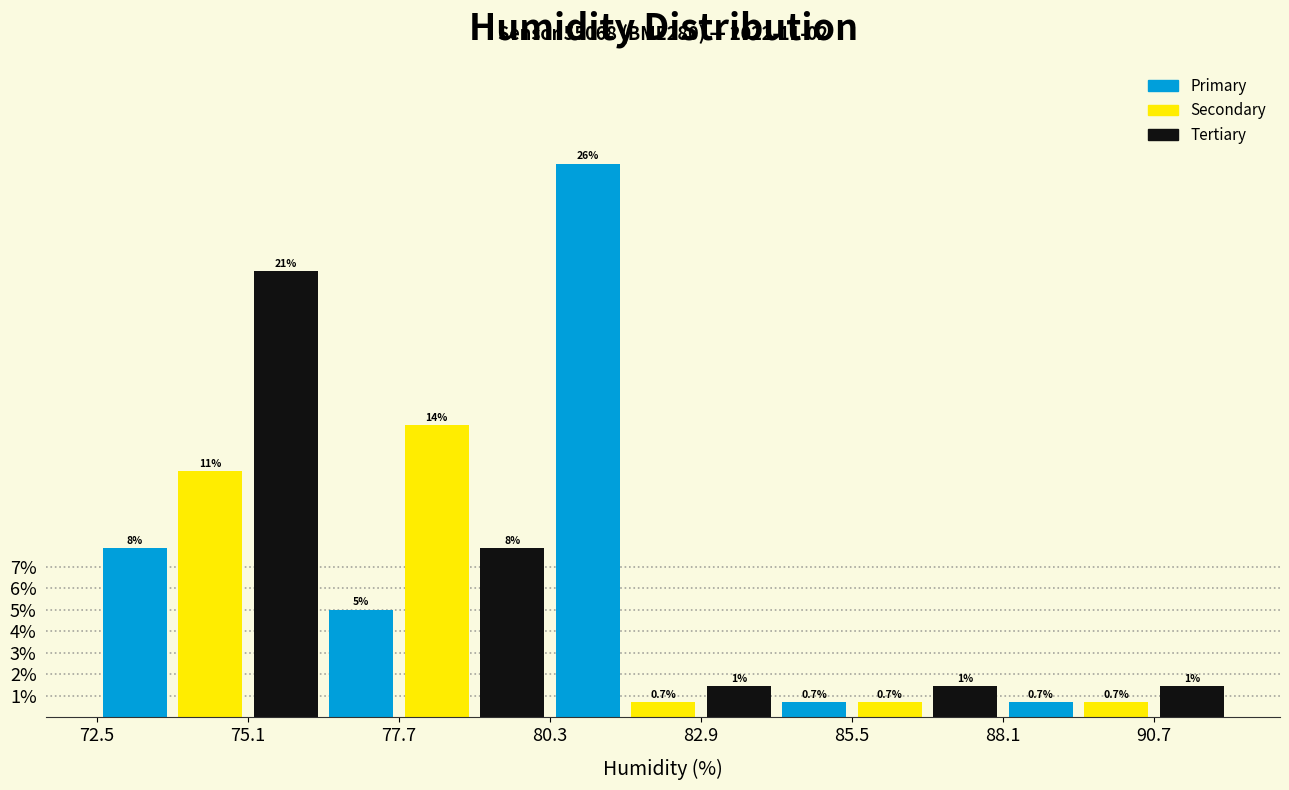

Read against the x-axis, roughly where is the centre of the tallest bar?

81.0